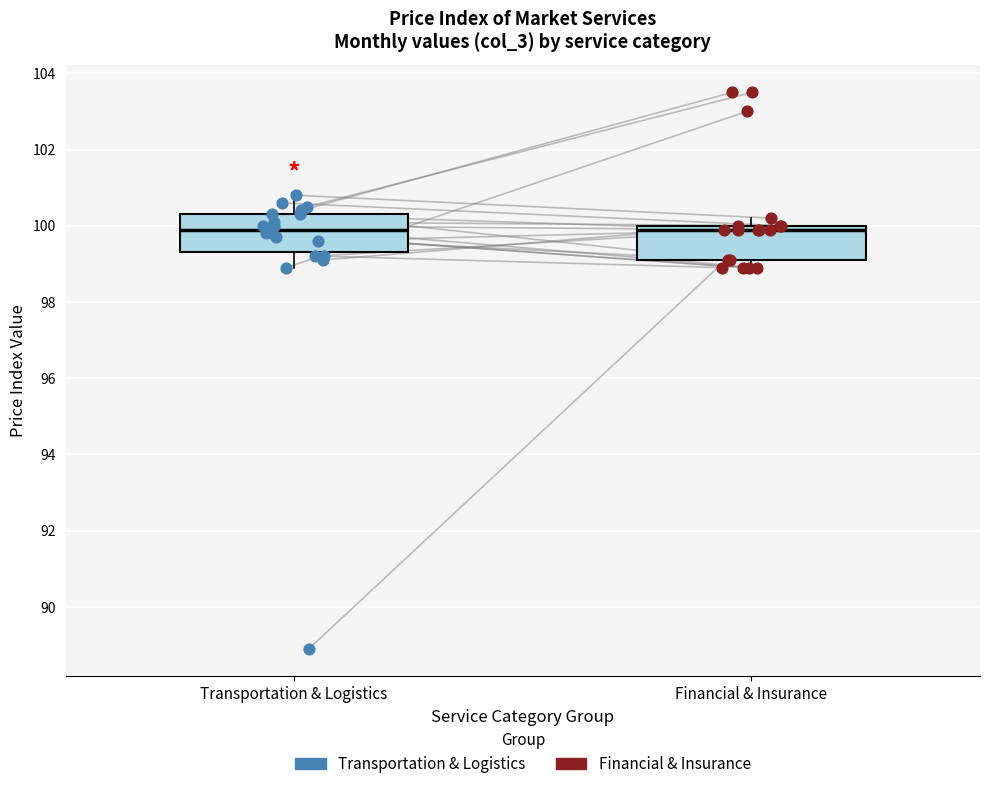

Where does the upper whisker of the box for Transportation & Logistics end on the y-axis? The values are not printed on the chart, so give them approximately, as read against the axis.

100.8